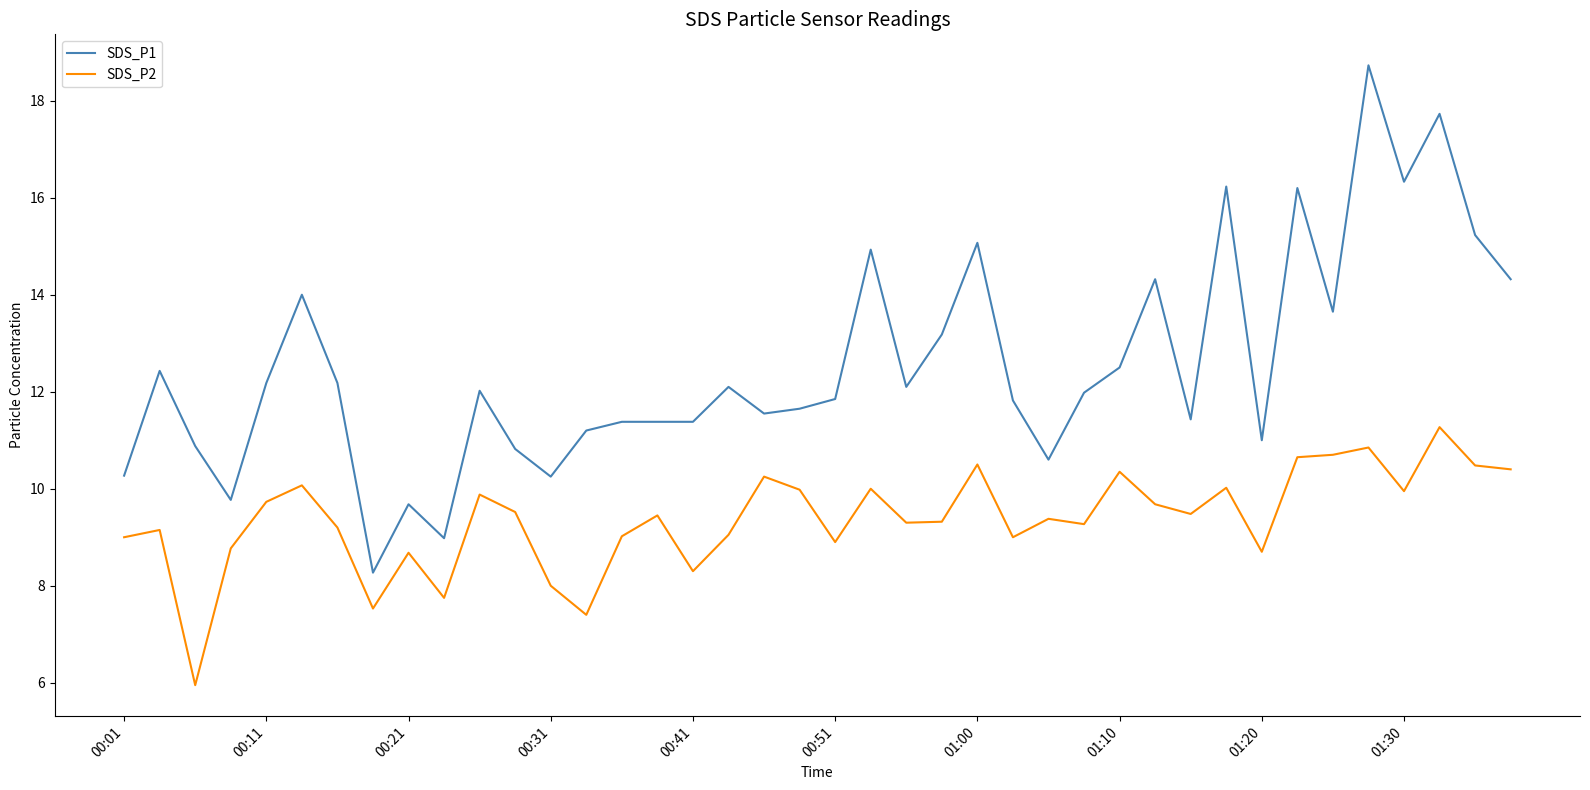

Which series has the largest total across all categories?

SDS_P1